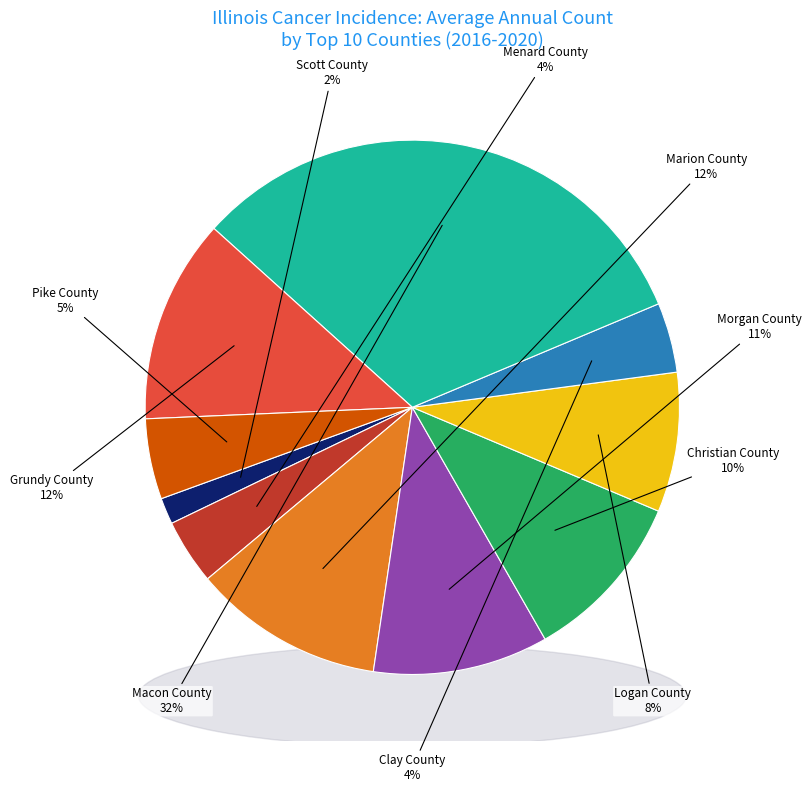

Count the number of slices in the pie.

2